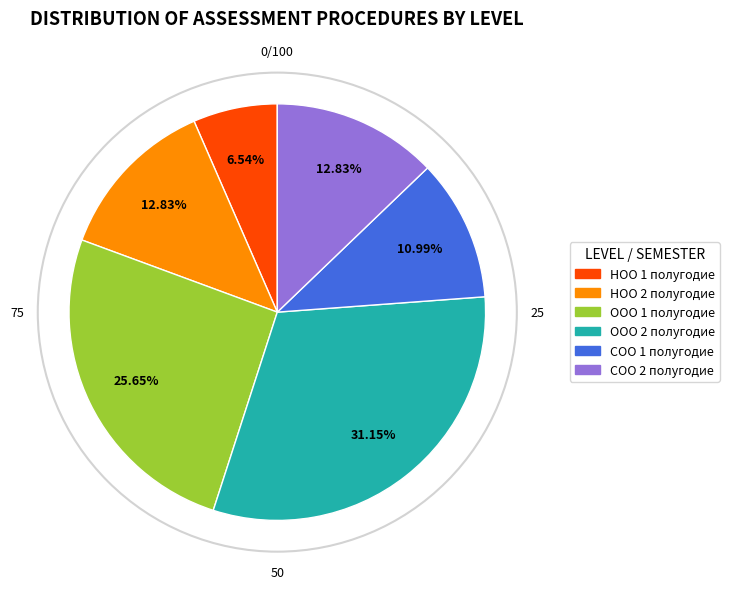

To the nearest percent, what is the average slice percentage?

17%